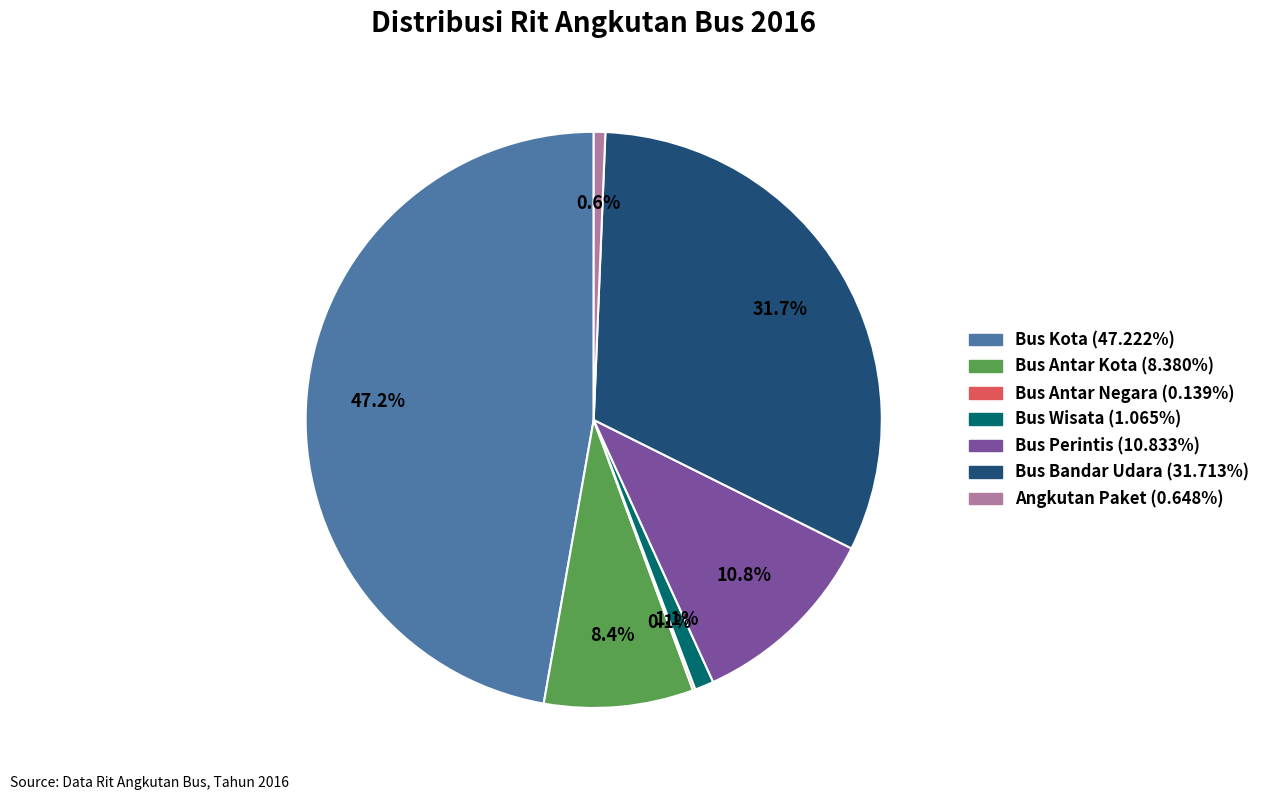

Which slice is the largest?

Bus Kota